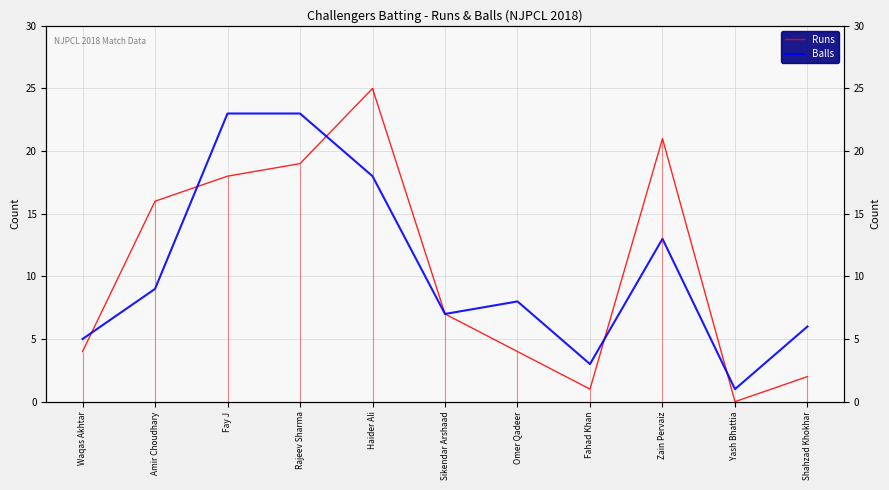

How many data points in Runs are above 7?

5